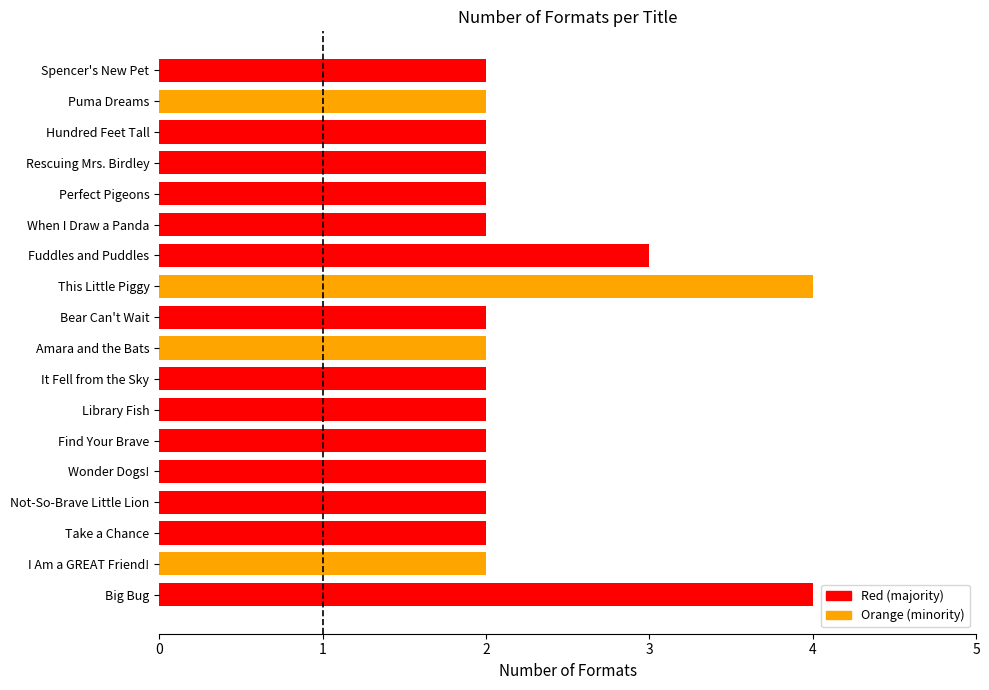

Reading top to bottom, list all the values displayed in this chart.

Spencer's New Pet=2	Puma Dreams=2	Hundred Feet Tall=2	Rescuing Mrs. Birdley=2	Perfect Pigeons=2	When I Draw a Panda=2	Fuddles and Puddles=3	This Little Piggy=4	Bear Can't Wait=2	Amara and the Bats=2	It Fell from the Sky=2	Library Fish=2	Find Your Brave=2	Wonder Dogs!=2	Not-So-Brave Little Lion=2	Take a Chance=2	I Am a GREAT Friend!=2	Big Bug=4